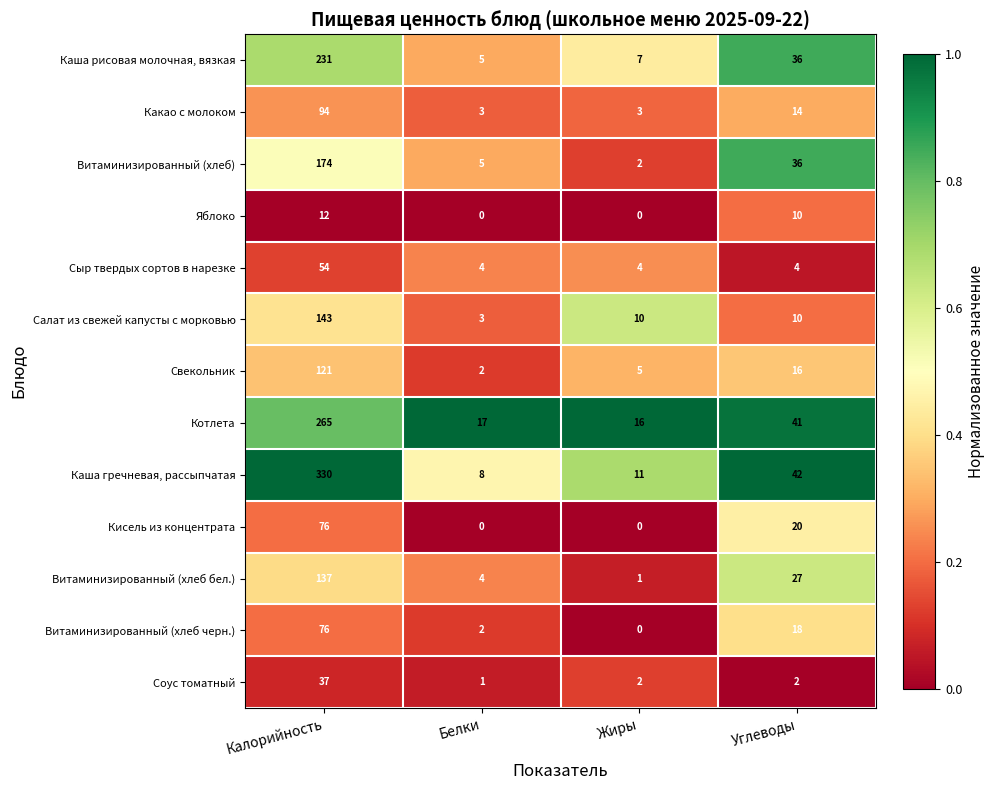

Where is Каша рисовая молочная, вязкая nearest to the value 118?

Углеводы